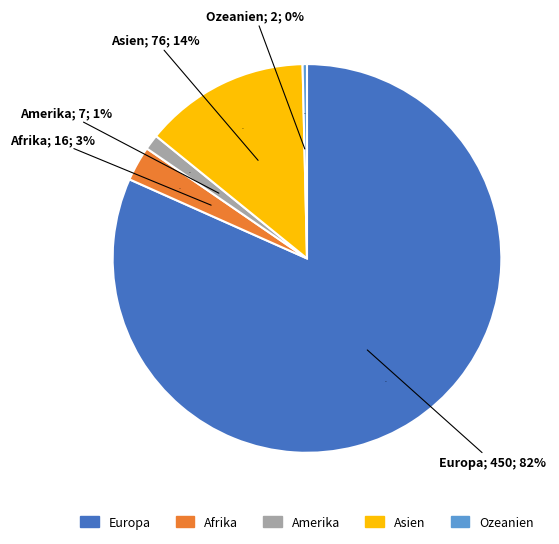

What is the change in value from Asien to Ozeanien?

-74